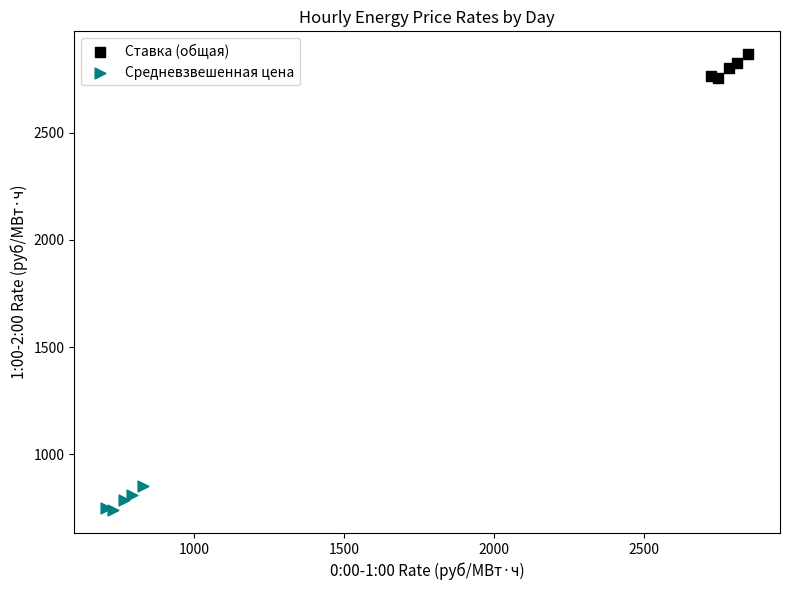

What are all the series names shown in the legend?

Ставка (общая), Средневзвешенная цена